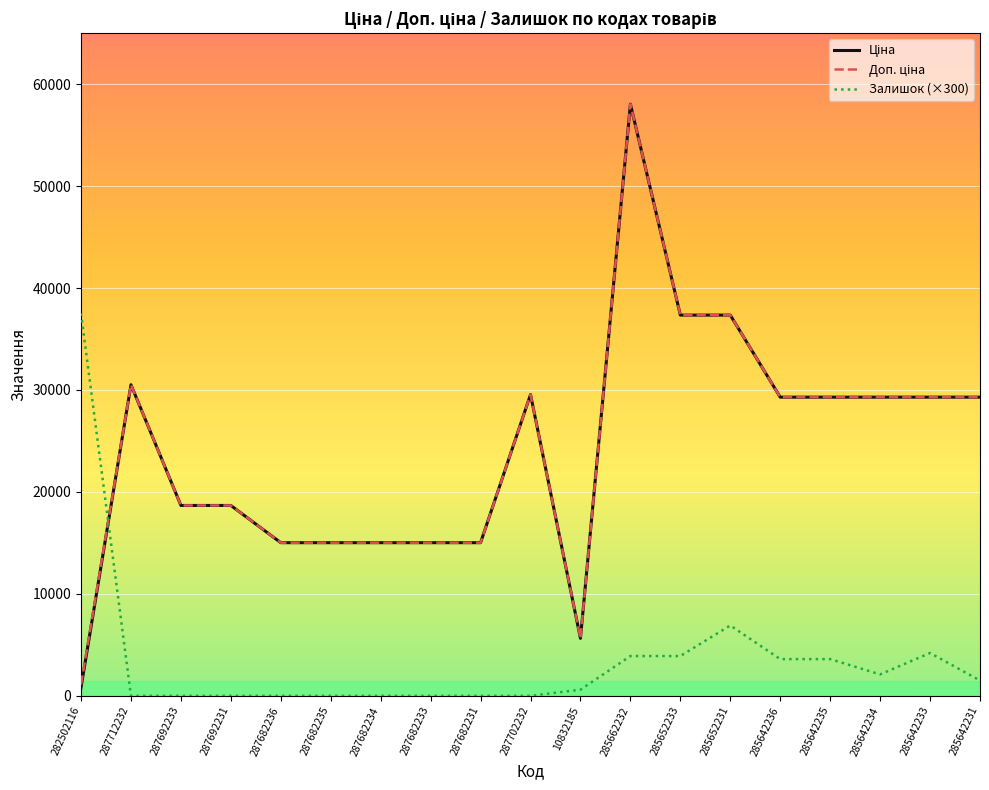

What is the maximum value for Залишок (×300)?

37500.0